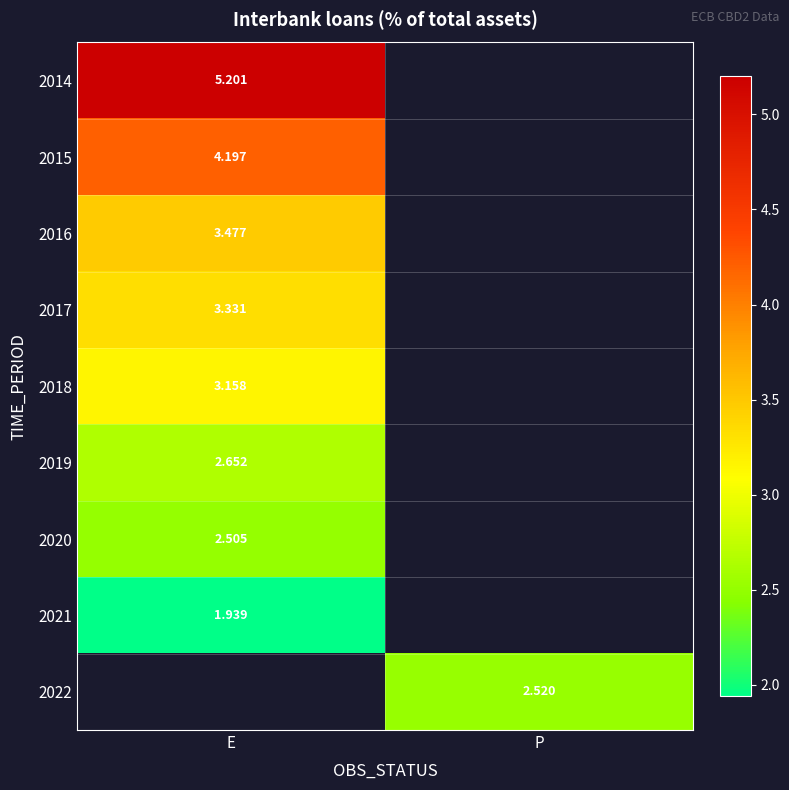

List the labels in order of 2017 value, smallest first.

E, P